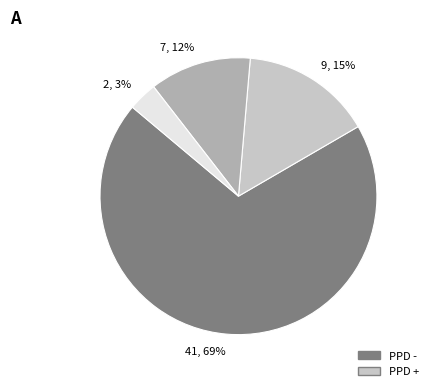

Is there a majority slice in this chart?

Yes